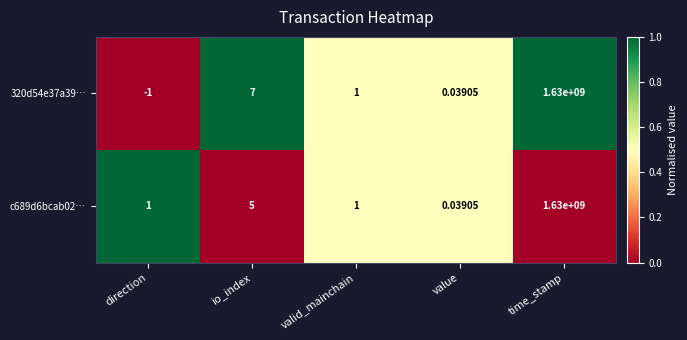

Count the number of categories in the chart.

5